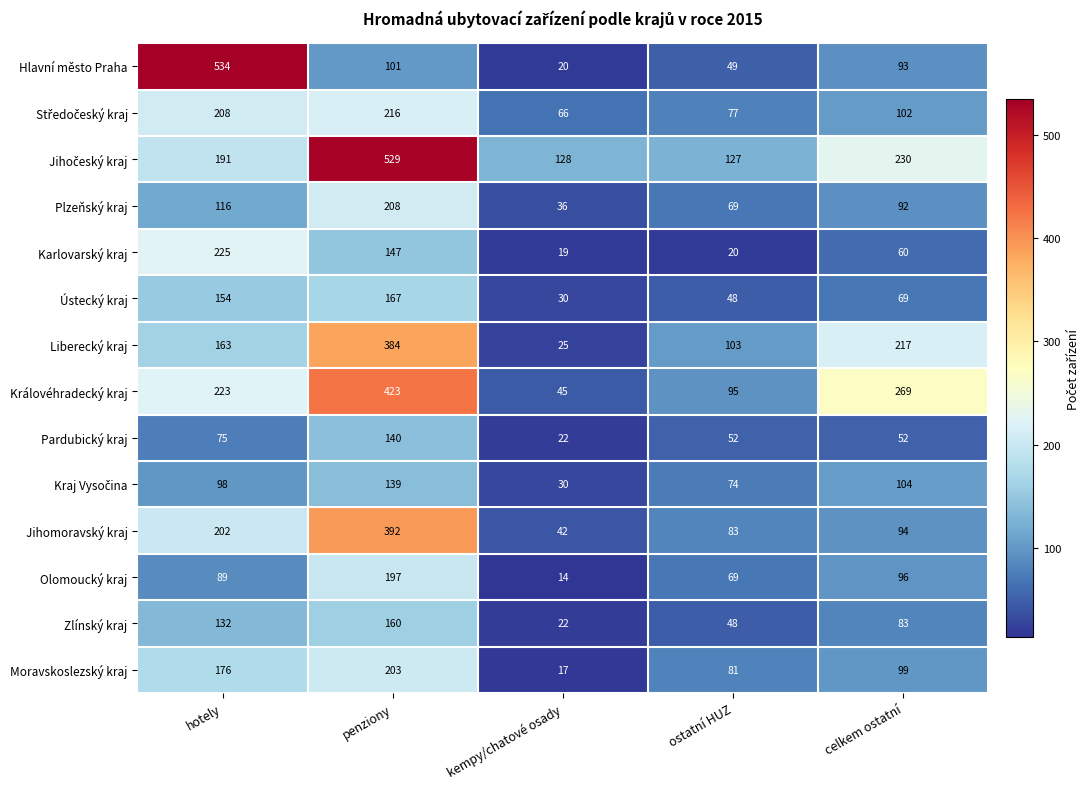

What is the smallest value displayed?

14